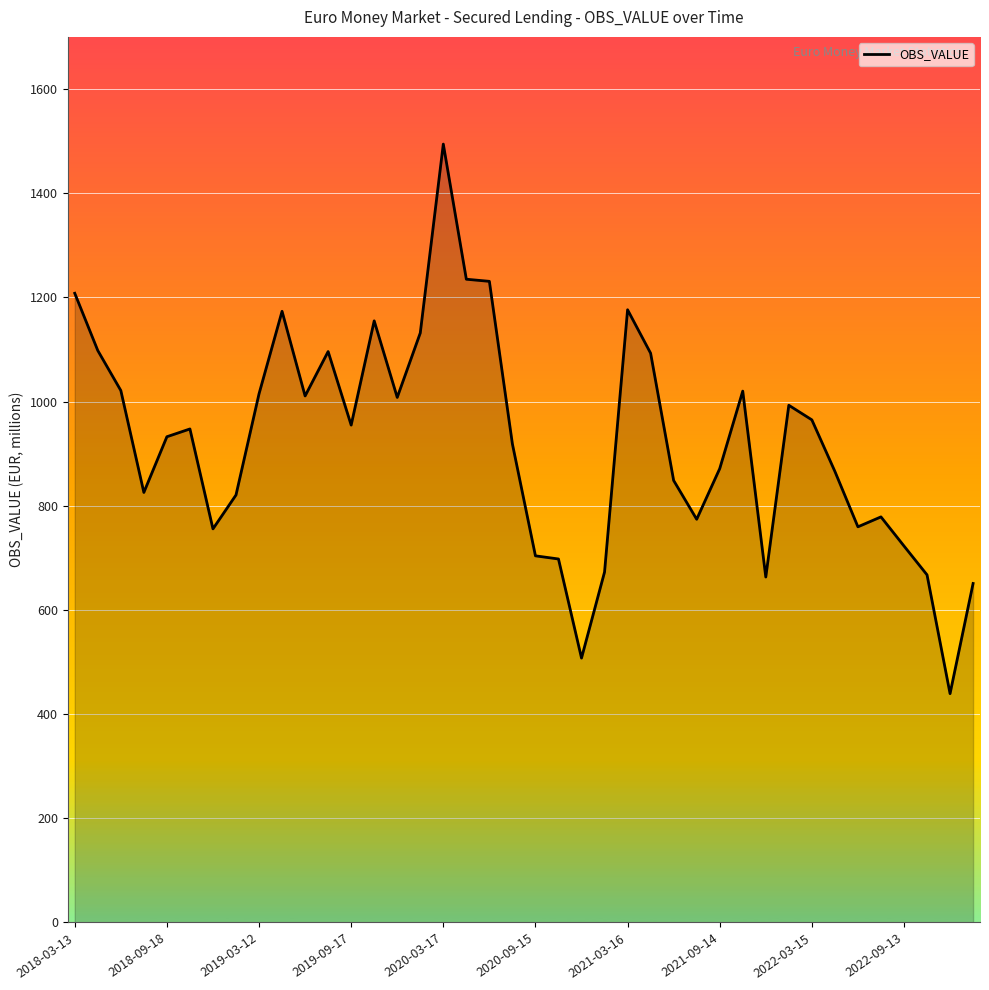

What is the minimum value shown in the chart?

439.3